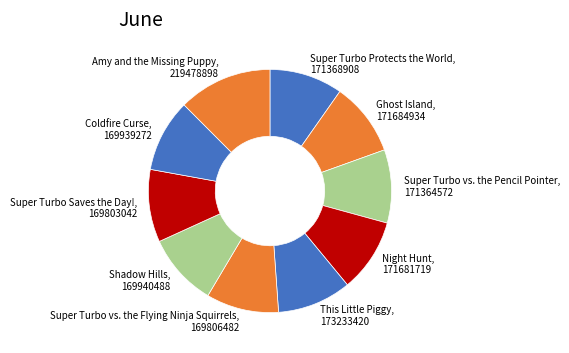

Combined, do Super Turbo vs. the Pencil Pointer, 171364572 and Super Turbo vs. the Flying Ninja Squirrels, 169806482 account for over 50%?

No